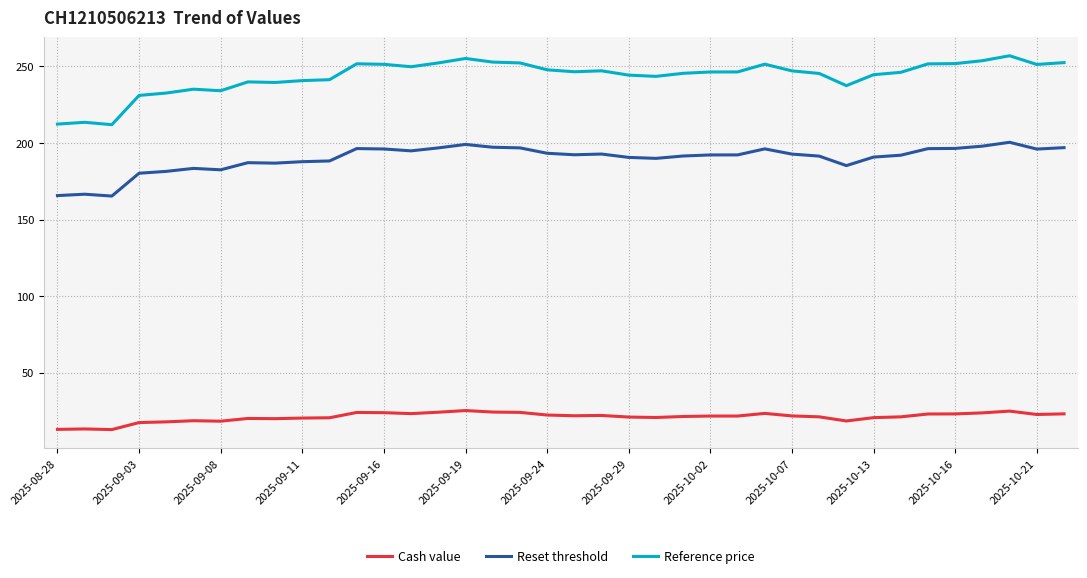

Which series has the largest total across all categories?

Reference price